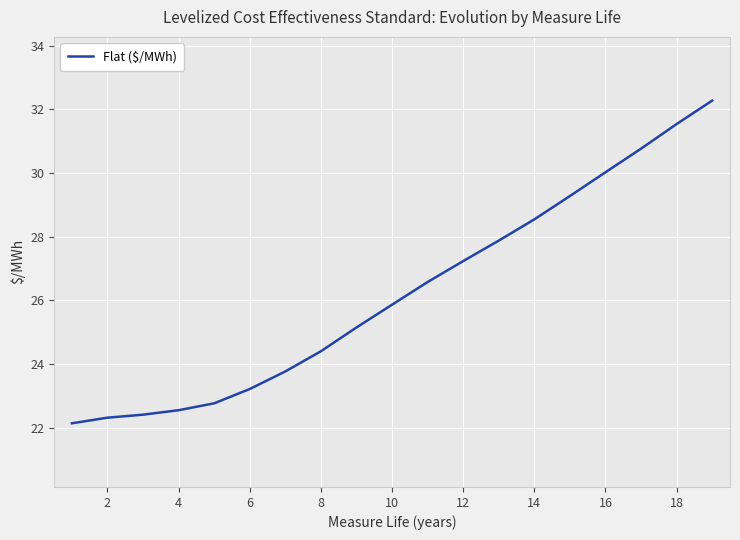

Does the chart display data point markers on the line(s)?

No